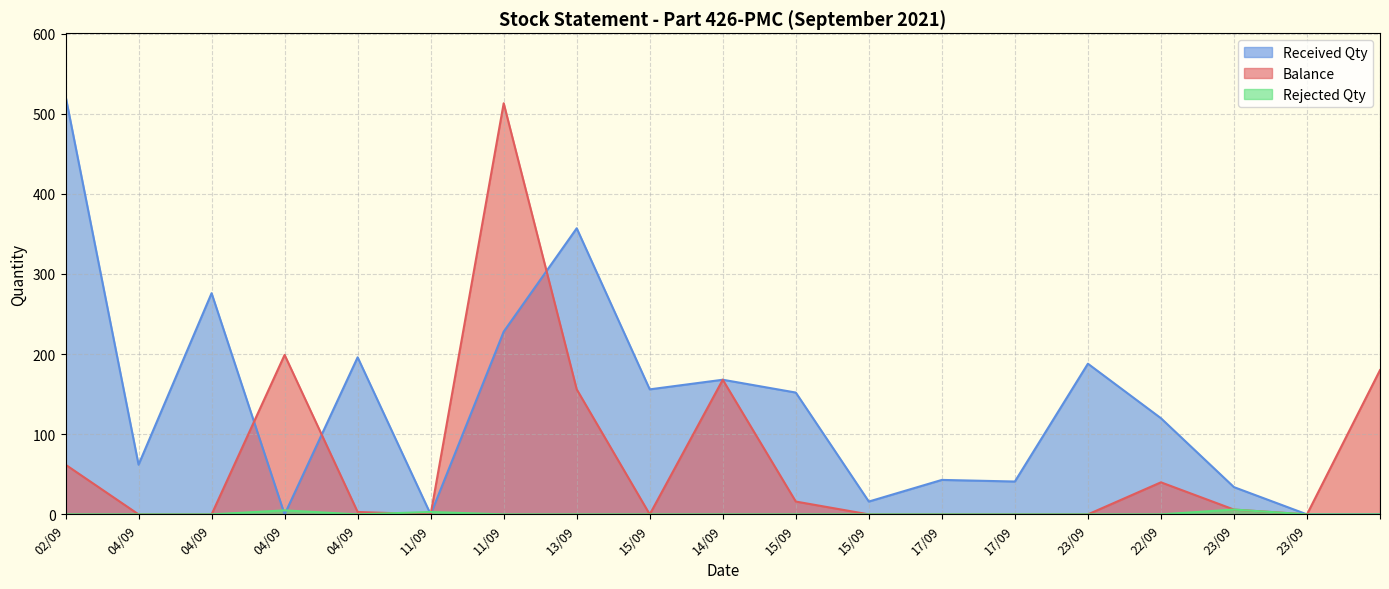

What value does the Received Qty series have at 22/09, to the nearest 100?

100